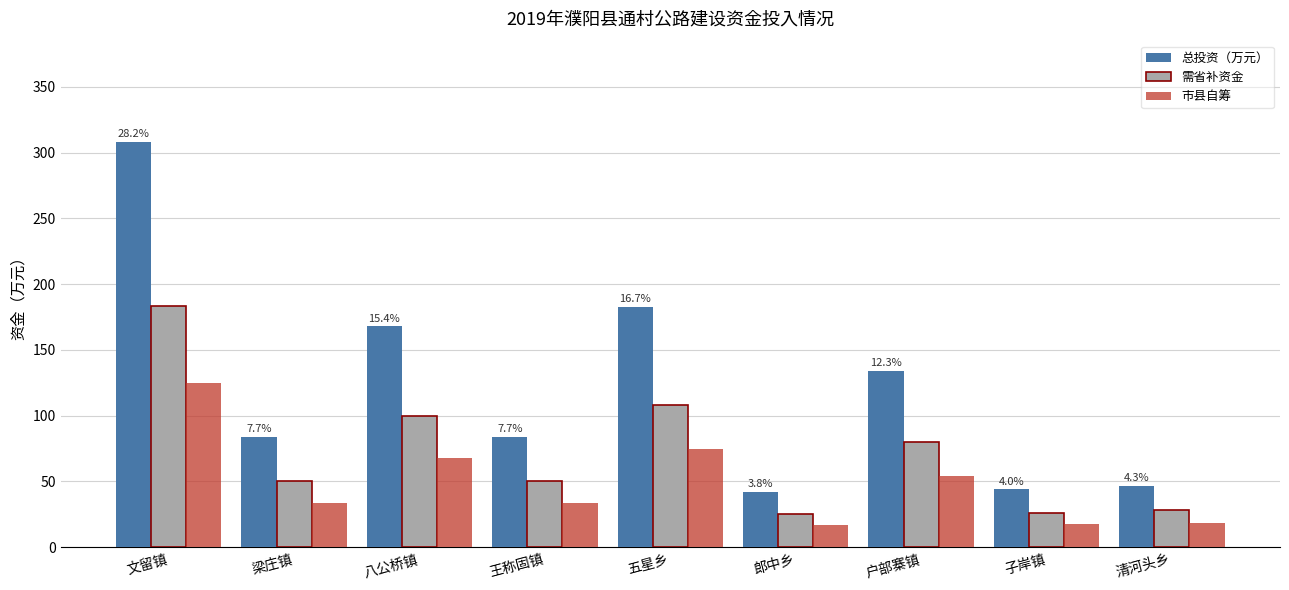

Which label corresponds to the largest value in the chart?

文留镇